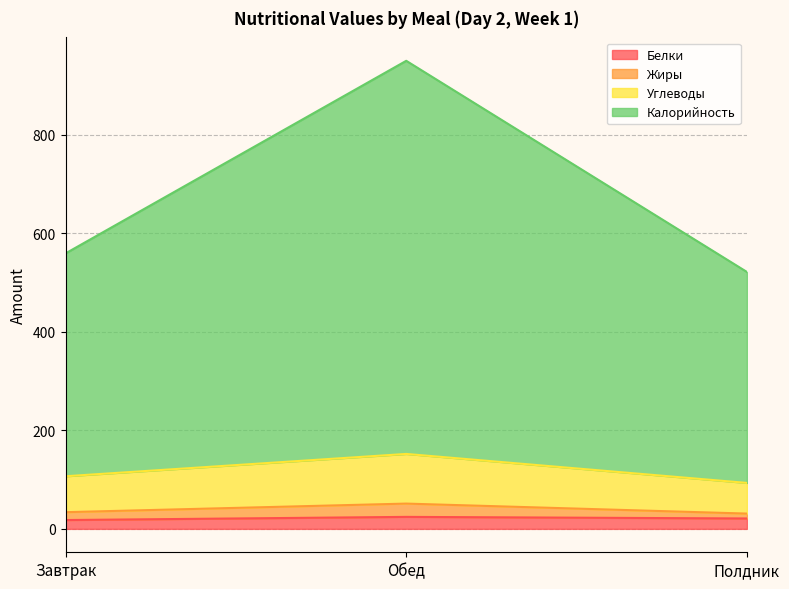

How many lines are shown in the chart?

4